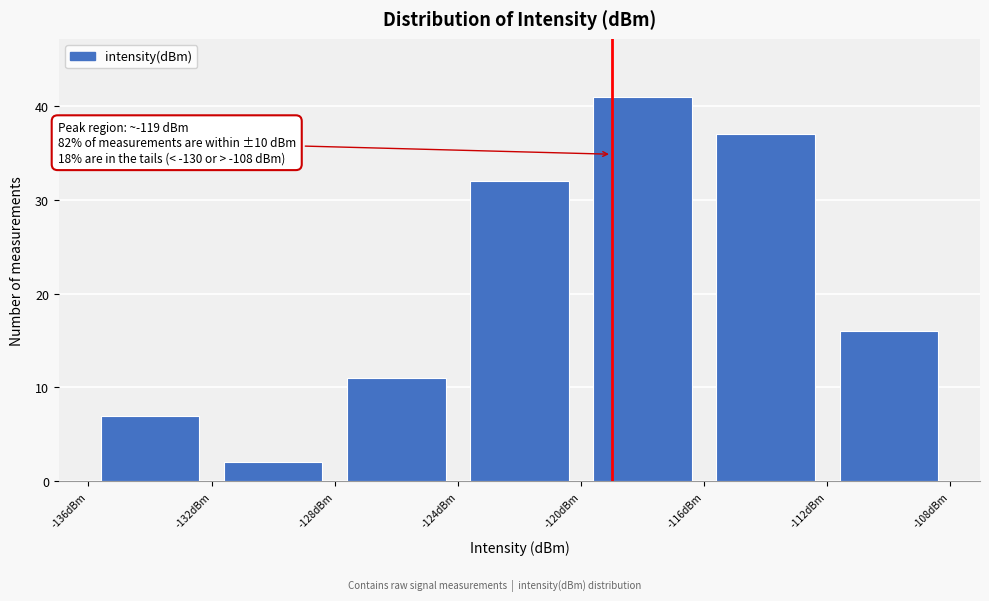

Over which range of the x-axis is the bar tallest?

-120 to -116